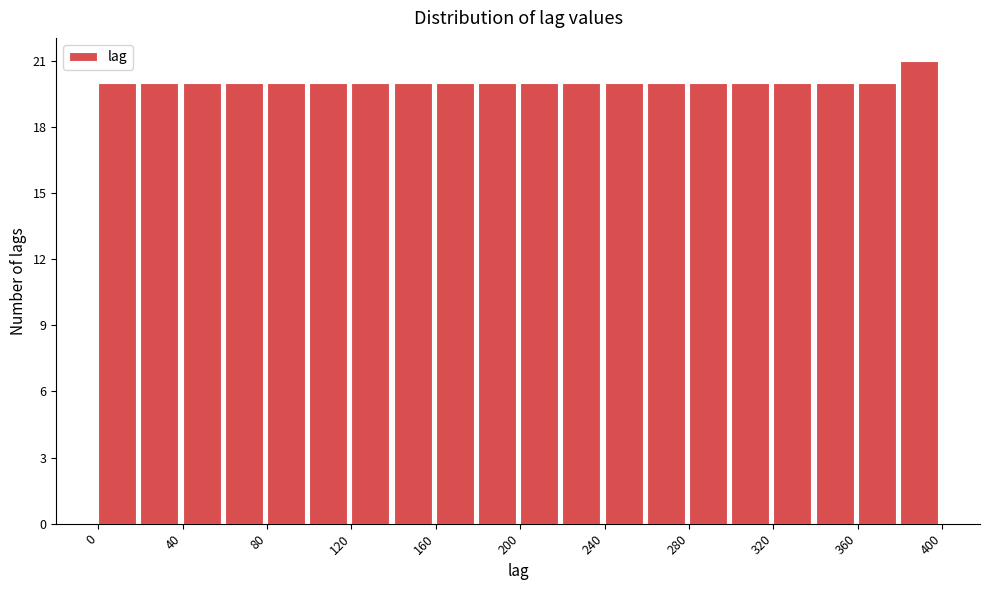

Reading left to right, transcribe this chart: for each bar, give the range it covers on the x-axis and its height. The values are not printed on the chart, so give them approximately, as read against the axis.

0 to 20: 20
20 to 40: 20
40 to 60: 20
60 to 80: 20
80 to 100: 20
100 to 120: 20
120 to 140: 20
140 to 160: 20
160 to 180: 20
180 to 200: 20
200 to 220: 20
220 to 240: 20
240 to 260: 20
260 to 280: 20
280 to 300: 20
300 to 320: 20
320 to 340: 20
340 to 360: 20
360 to 380: 20
380 to 400: 21